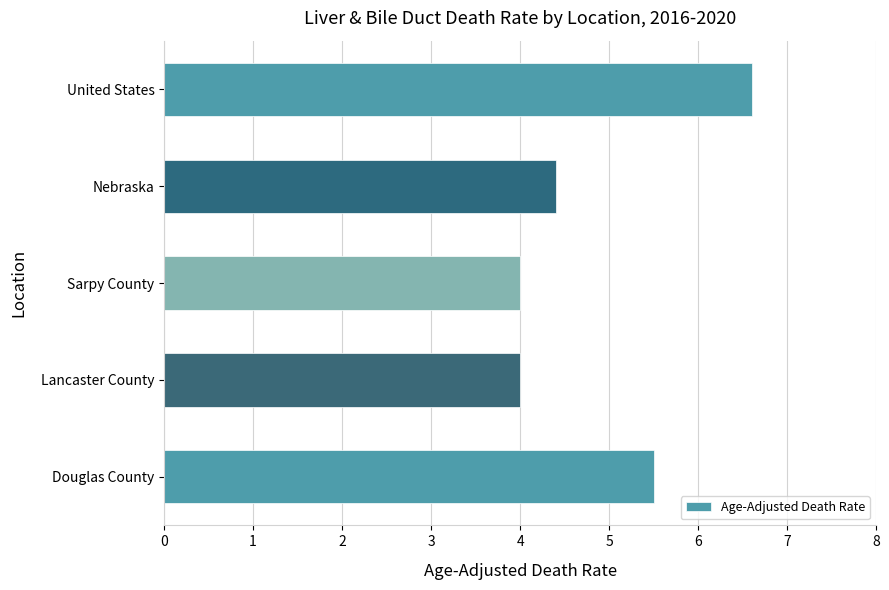

What is the difference between the values at Lancaster County and Nebraska?

0.4